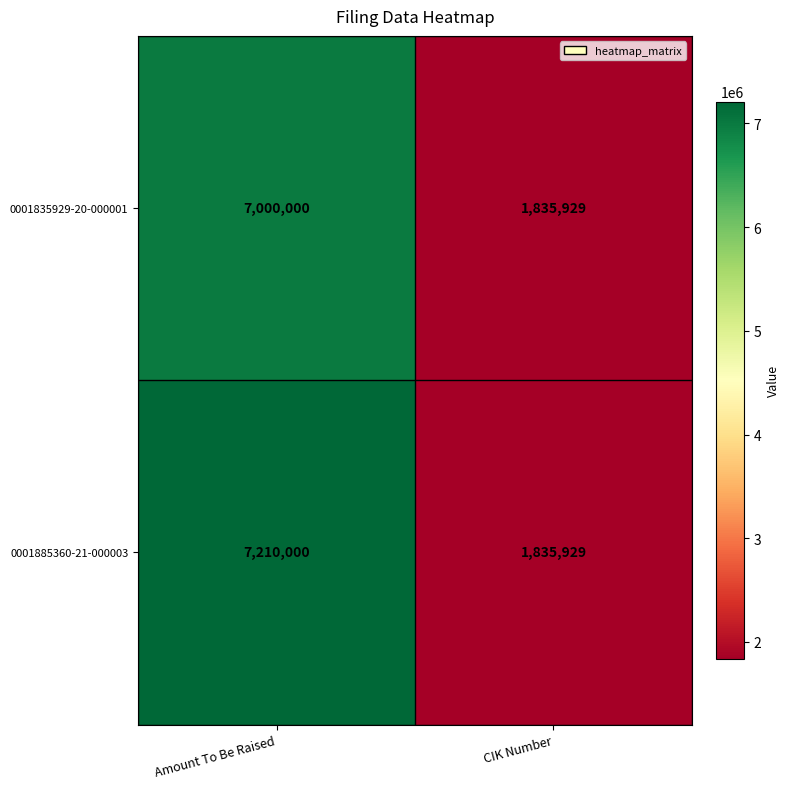

List the series in order of their overall mean, lowest first.

0001835929-20-000001, 0001885360-21-000003